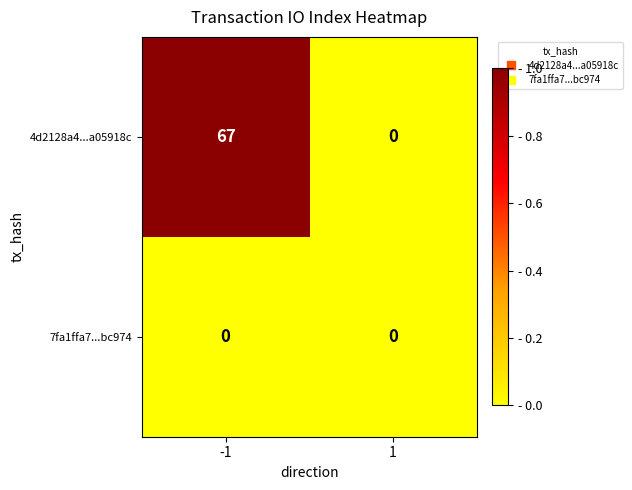

Which series has the widest spread of values?

4d2128a4...a05918c